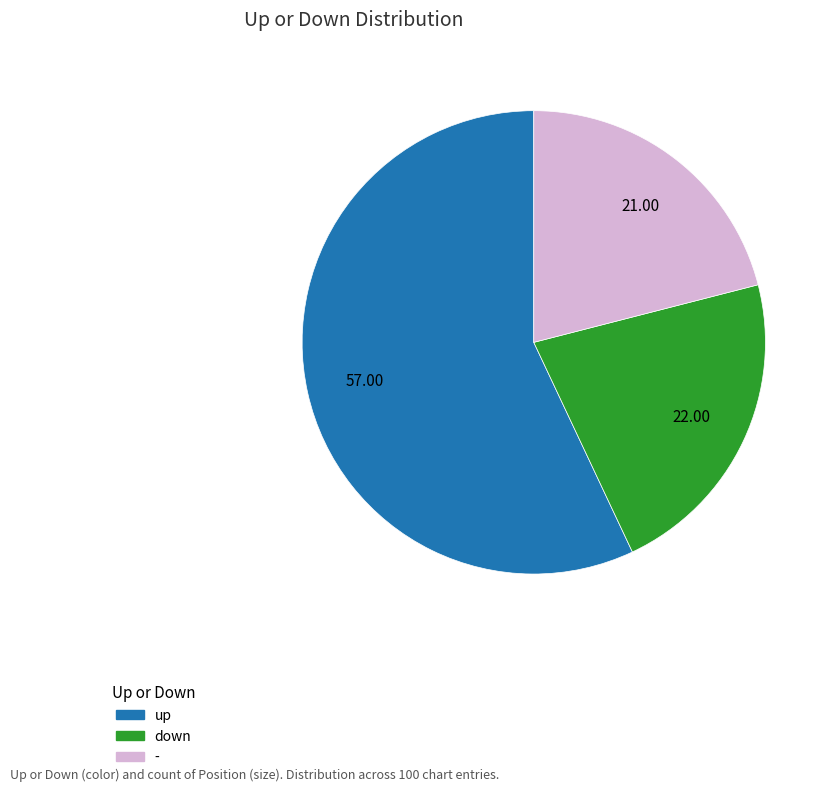

Is the sum of down and up greater than half?

Yes